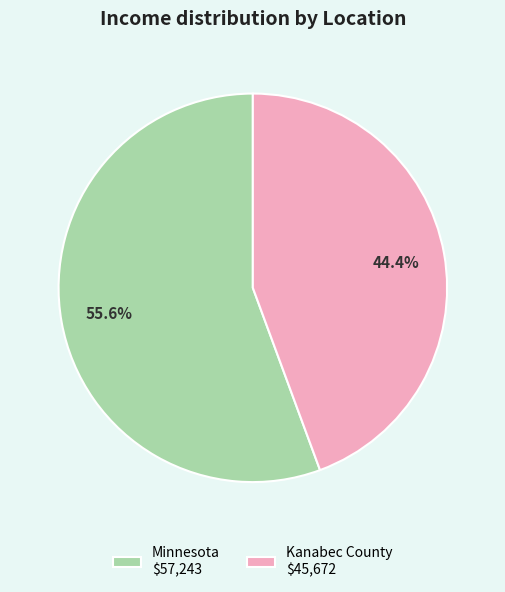

Does Kanabec County represent more than half of the total?

No